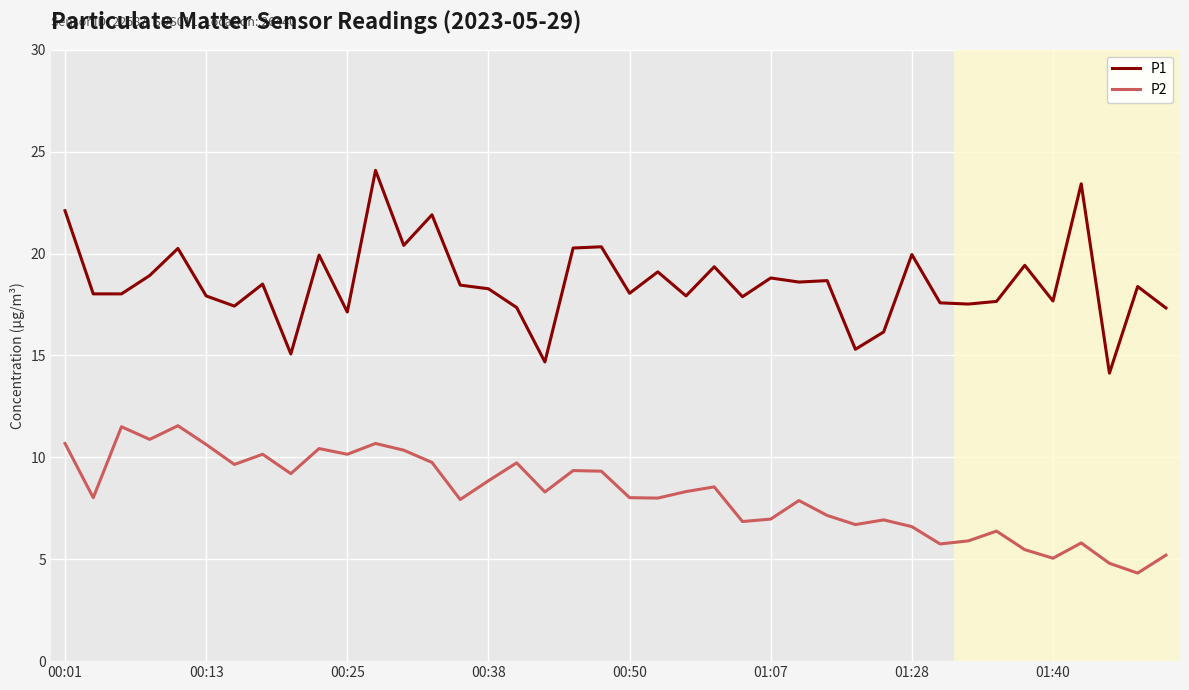

What is the maximum value shown in the chart?

24.1